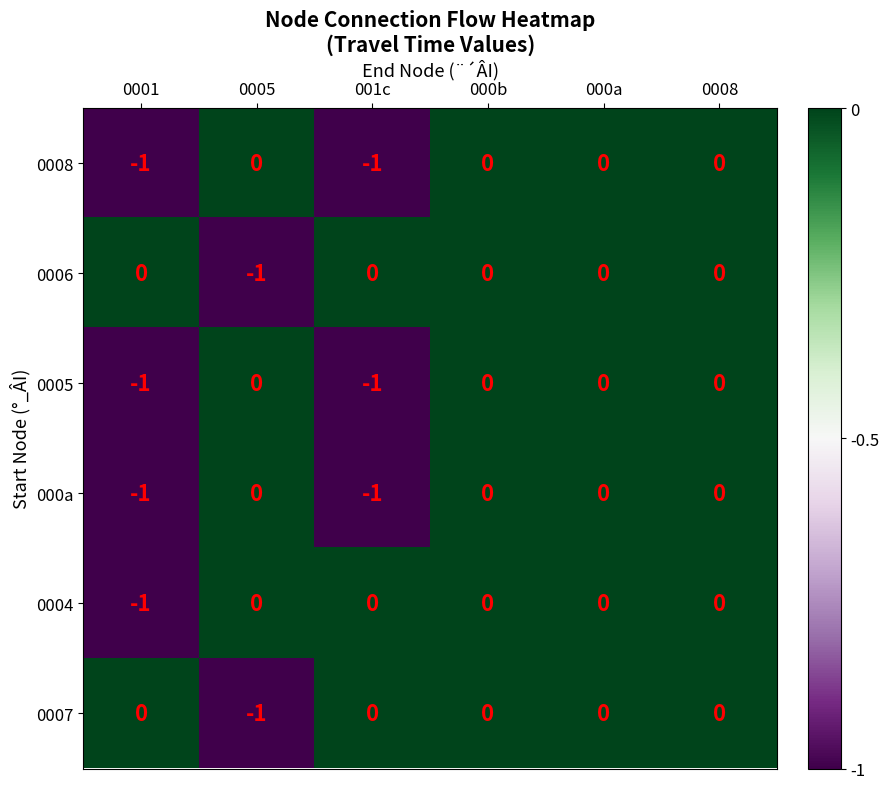

What is the total value across all series at 001c?

-3